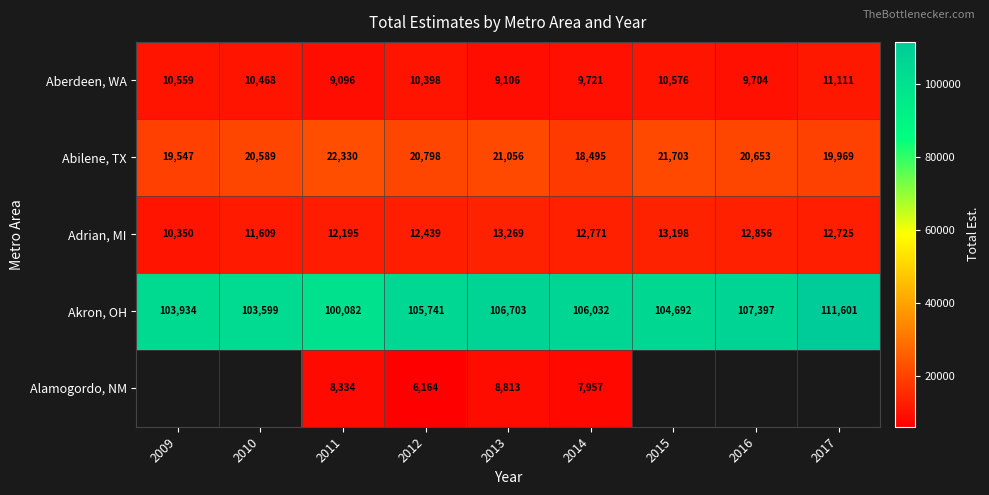

Is the value of Abilene, TX at 2016 greater than the value of Aberdeen, WA at 2014?

Yes